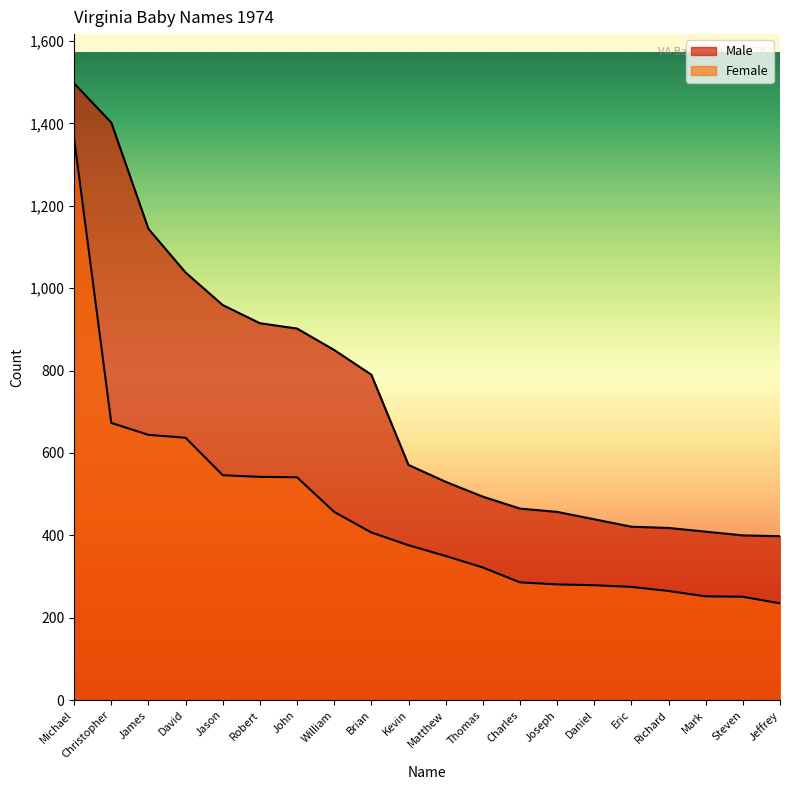

At how many categories does at least one series exceed 1071?

3